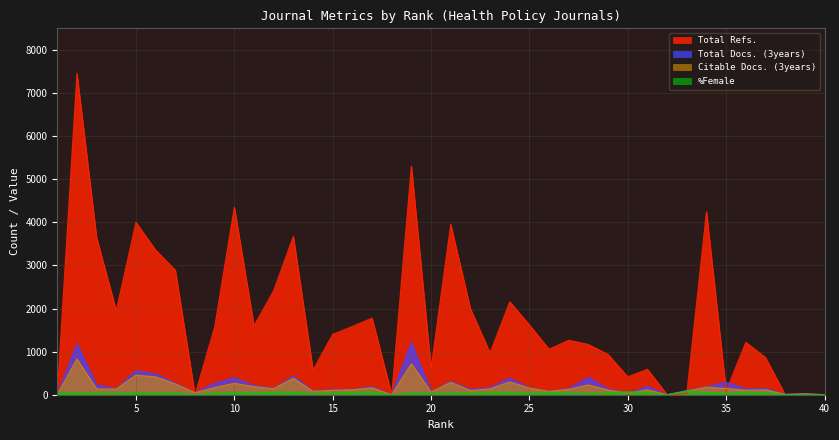

Reading left to right, what are all the values shown in this chart?

Total Refs.: 13.0	7458.0	3642.0	1948.0	3999.0	3355.0	2890.0	0.0	1568.0	4350.0	1599.0	2414.0	3672.0	572.0	1400.0	1583.0	1779.0	0.0	5303.0	614.0	3951.0	1997.0	968.0	2155.0	1618.0	1056.0	1263.0	1165.0	933.0	415.0	590.0	0.0	24.0	4247.0	85.0	1216.0	863.0	0.0	0.0	0.0
Total Docs. (3years): 4.0	1175.0	225.0	137.0	554.0	481.0	270.0	46.0	264.0	392.0	214.0	147.0	431.0	89.0	118.0	124.0	185.0	0.0	1208.0	67.0	310.0	125.0	166.0	384.0	160.0	85.0	143.0	403.0	132.0	36.0	190.0	0.0	99.0	186.0	289.0	135.0	146.0	9.0	27.0	0.0
Citable Docs. (3years): 4.0	829.0	135.0	129.0	454.0	414.0	251.0	46.0	166.0	265.0	187.0	140.0	381.0	79.0	102.0	115.0	160.0	0.0	718.0	60.0	288.0	95.0	138.0	297.0	152.0	79.0	125.0	228.0	107.0	36.0	113.0	0.0	84.0	176.0	144.0	104.0	113.0	7.0	22.0	0.0
%Female: 50.0	45.4	38.7	40.5	48.8	40.6	46.0	0.0	45.1	48.7	44.6	57.7	63.0	27.3	36.7	56.2	62.9	0.0	45.3	34.8	42.9	39.4	54.3	58.4	32.8	51.3	43.2	30.4	44.2	69.2	46.1	0.0	80.8	53.7	40.0	51.6	49.2	0.0	0.0	0.0